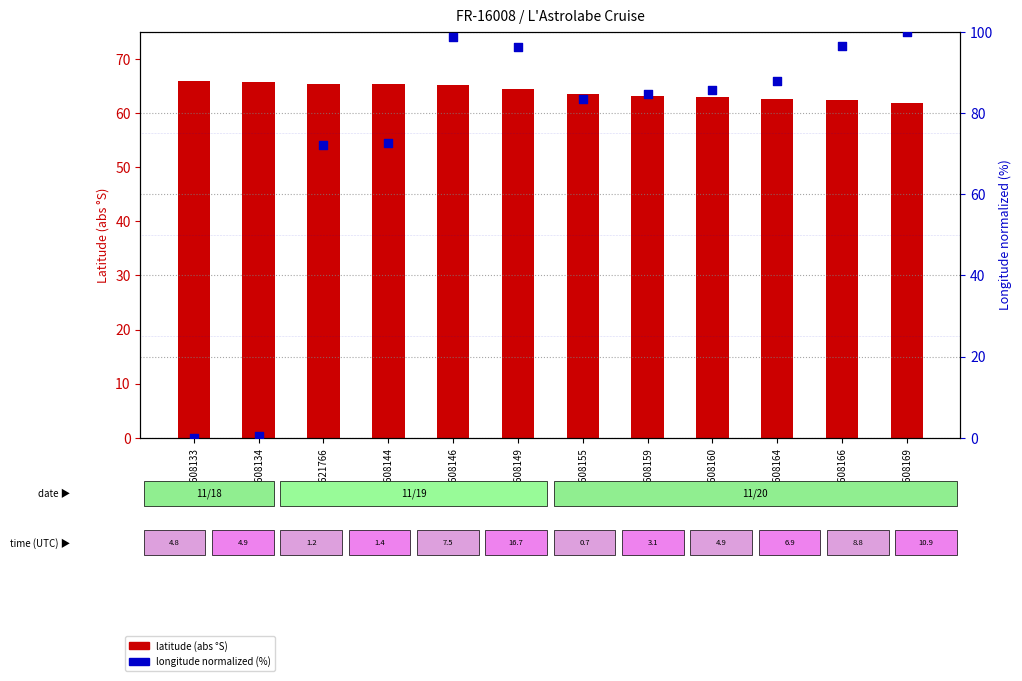

What are all the series names shown in the legend?

latitude (abs), longitude (normalized %)